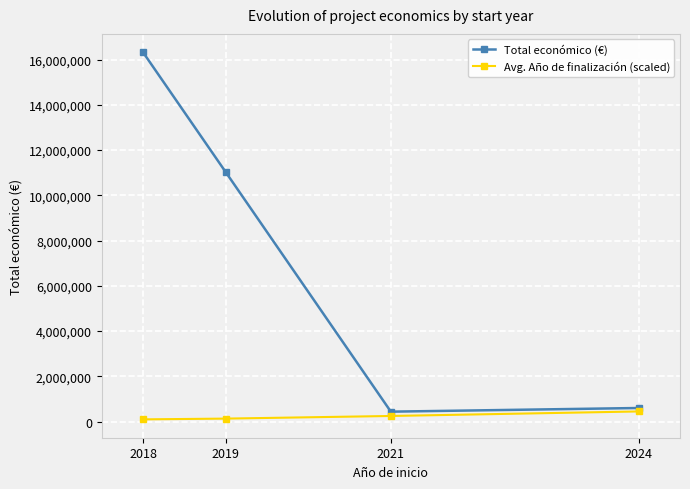

True or false: Avg. Año de finalización (scaled) and Total económico (€) intersect in this chart.

False